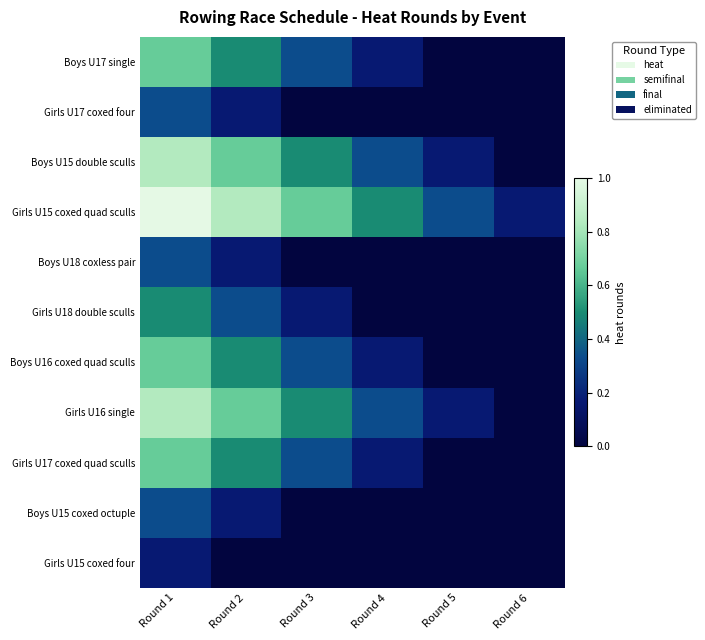

Which has a higher value, Round 4 or Round 1?

Round 1